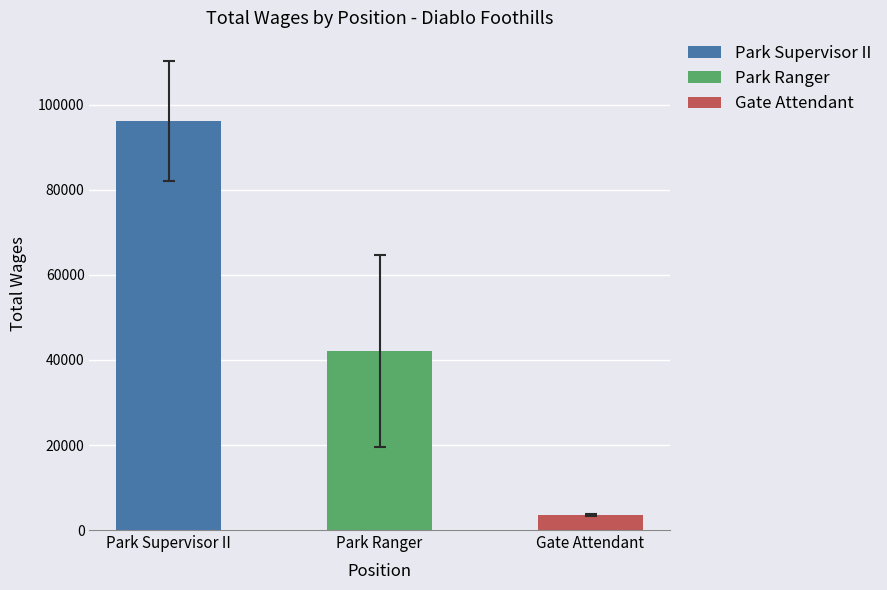

What is the difference between the maximum and minimum values in the Park Supervisor II series?

28267